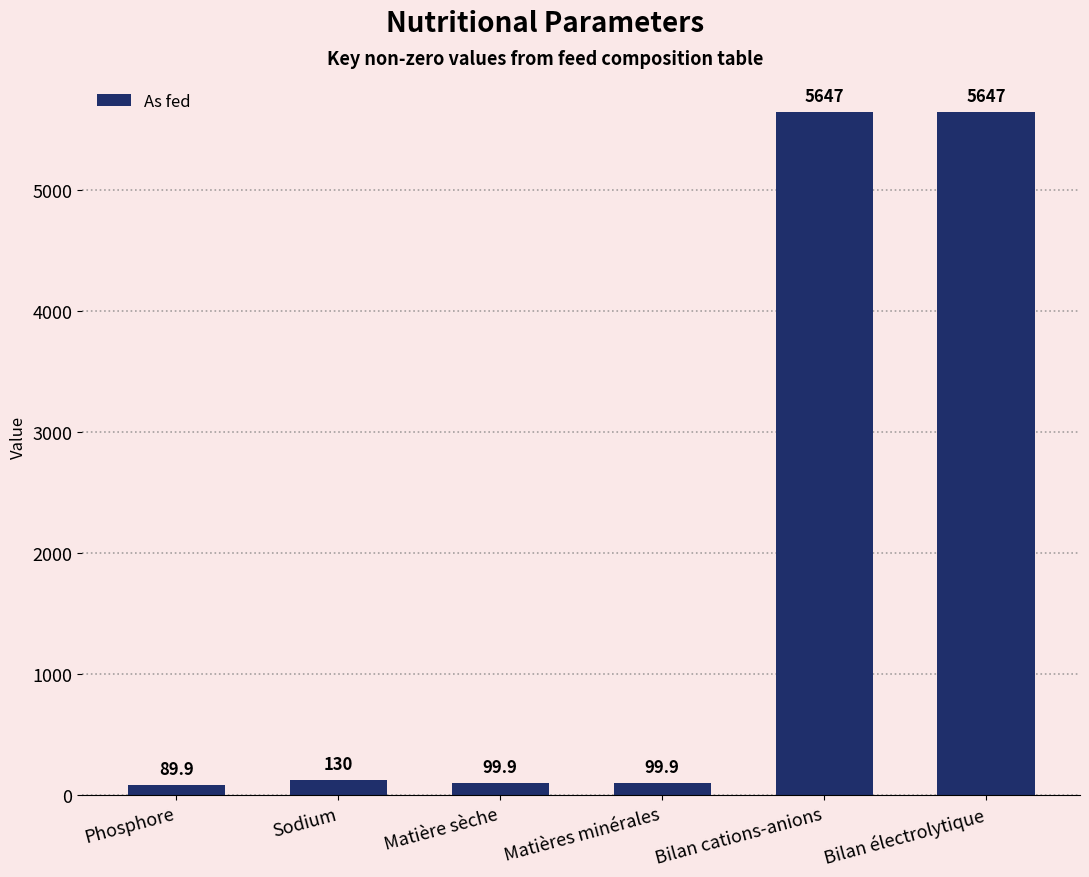

What is the change in value from Phosphore to Matières minérales?

+10.0